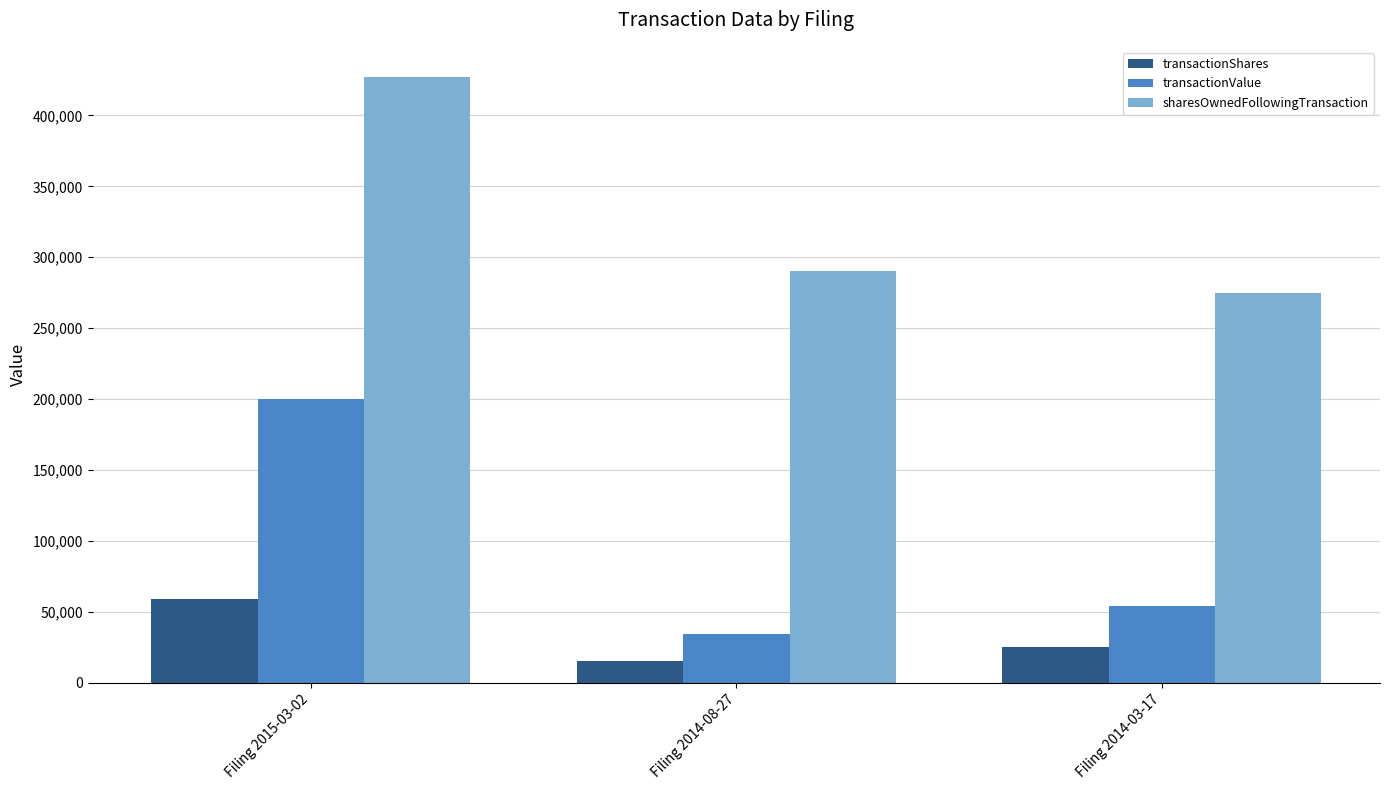

What is the sum of all sharesOwnedFollowingTransaction values?

992041